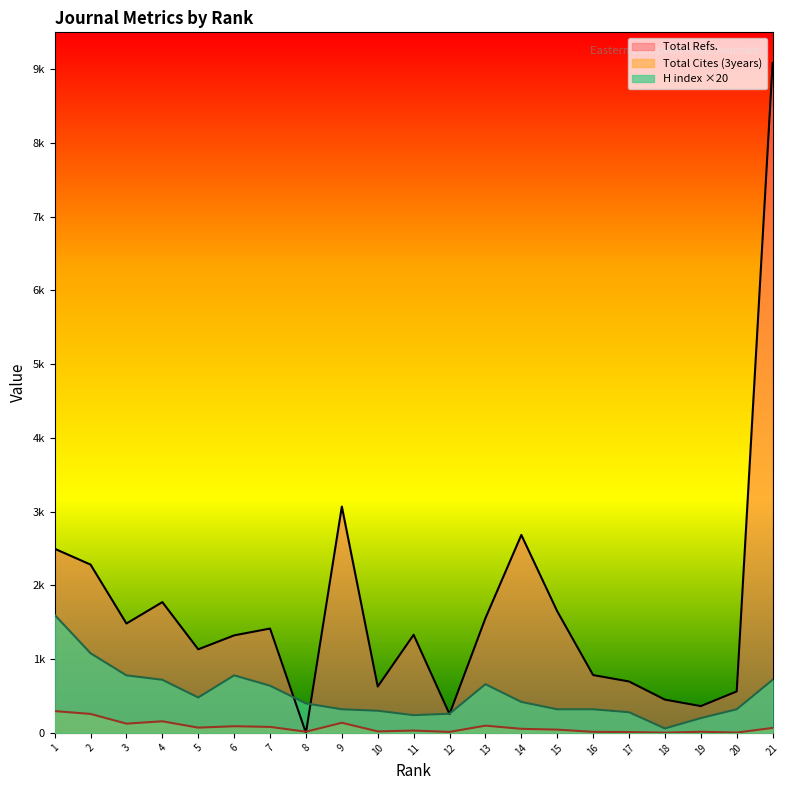

Which series has the widest spread of values?

Total Refs.